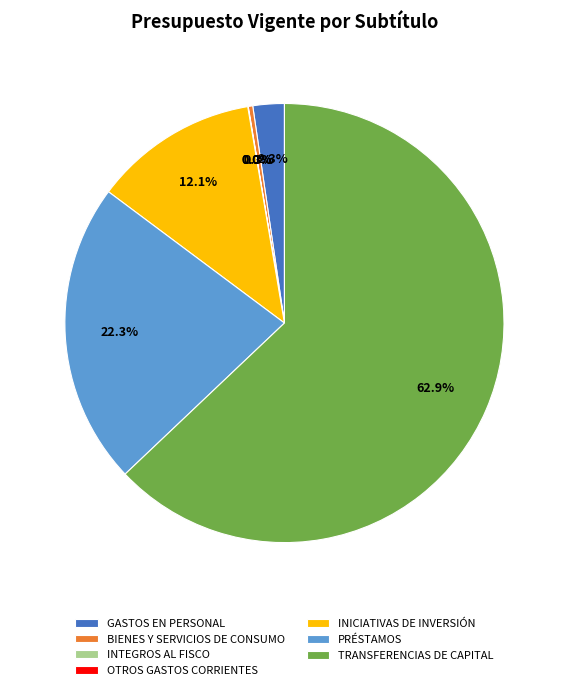

The BIENES Y SERVICIOS DE CONSUMO slice represents 13% of the pie. True or false?

False